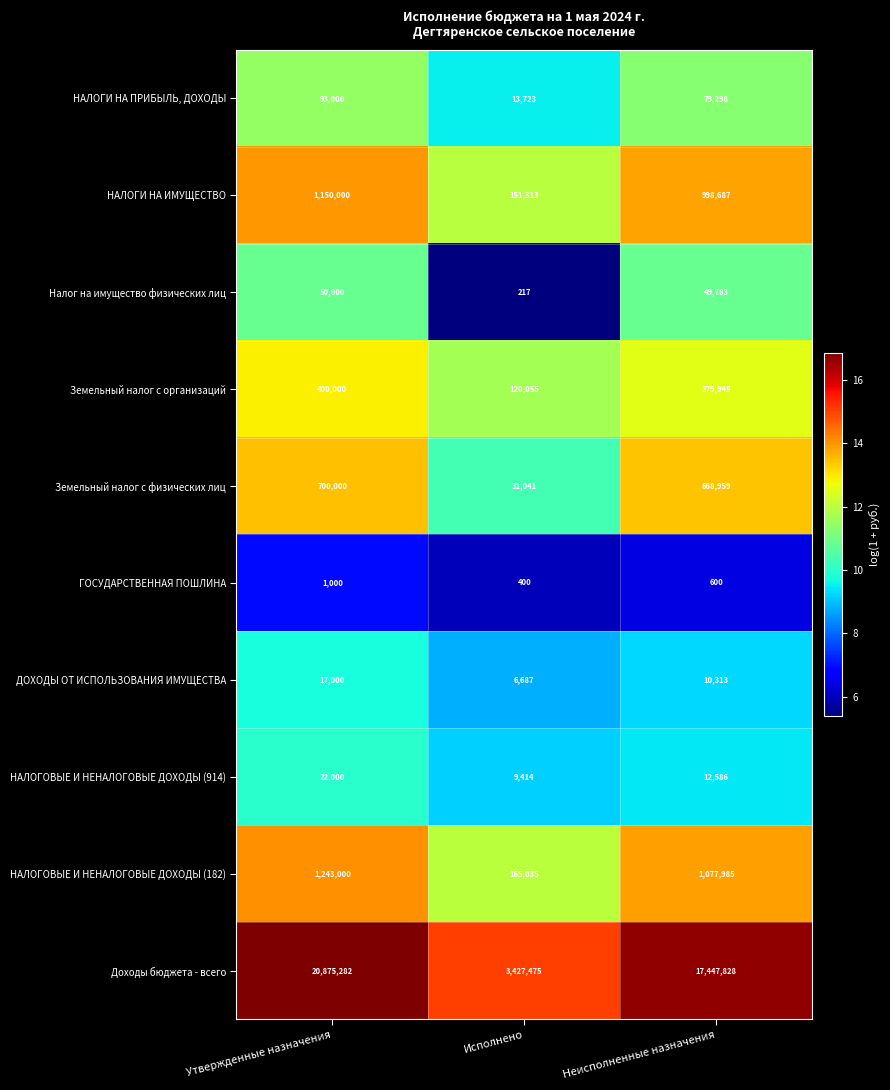

Between Исполнено and Неисполненные назначения, which series saw the biggest shift?

Доходы бюджета - всего